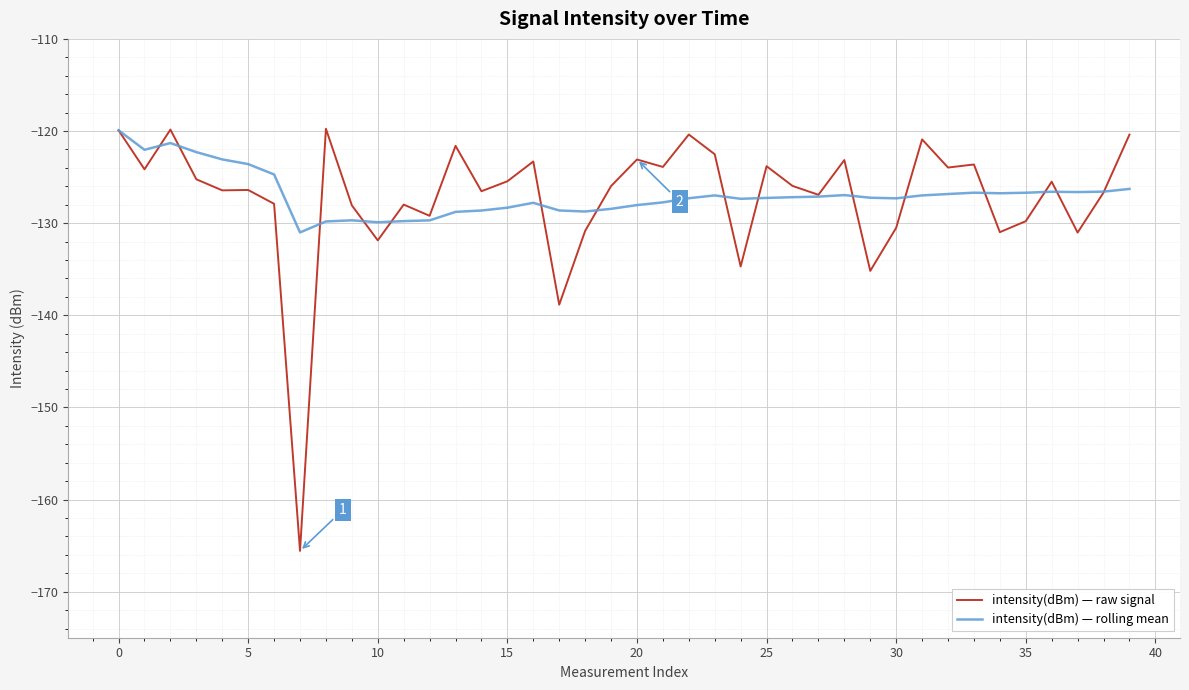

Which series has the widest spread of values?

intensity(dBm) — raw signal